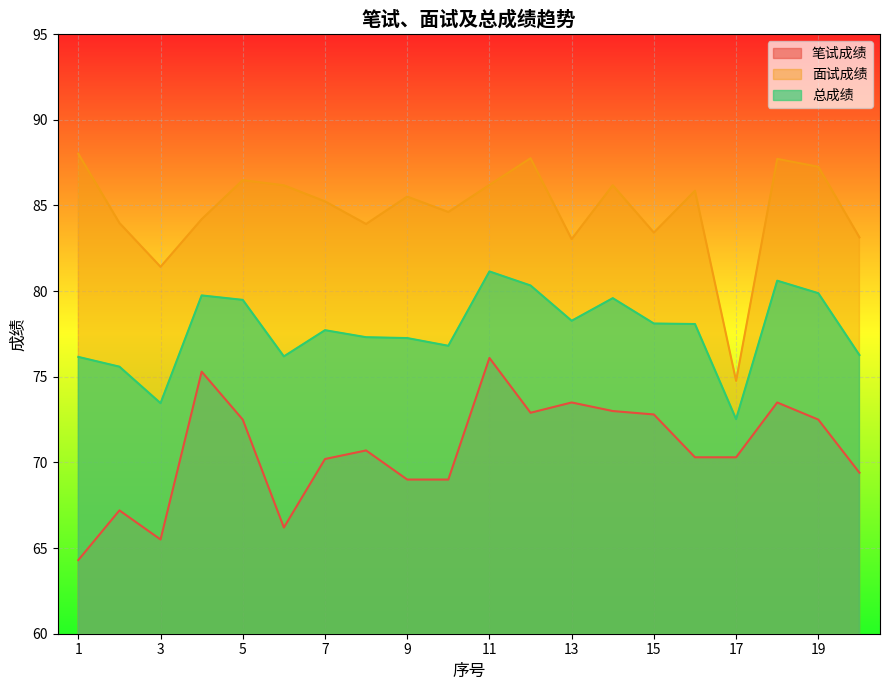

What is the value of the 总成绩 point at the 10th from the left?

76.8